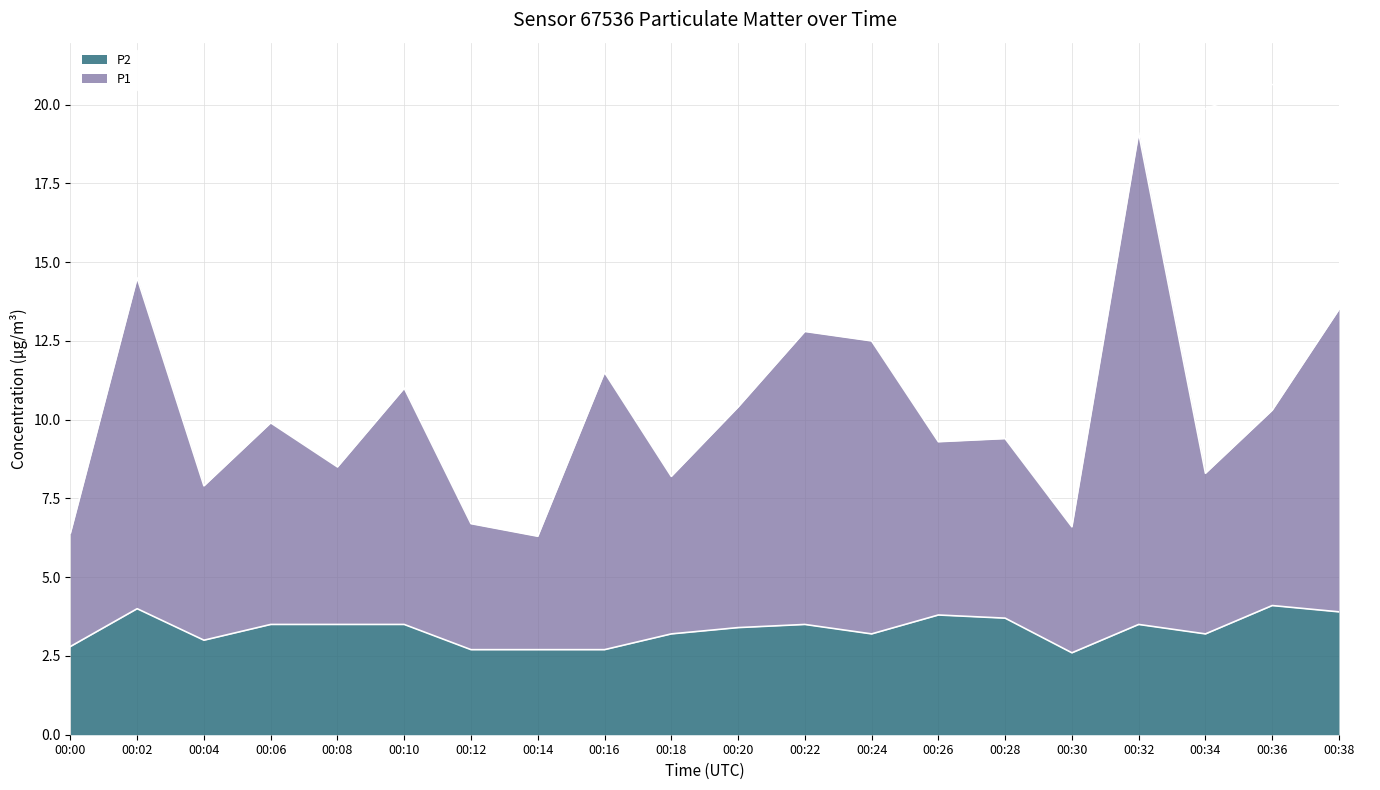

Is it true that P2 equals 3.7 at 00:28?

True